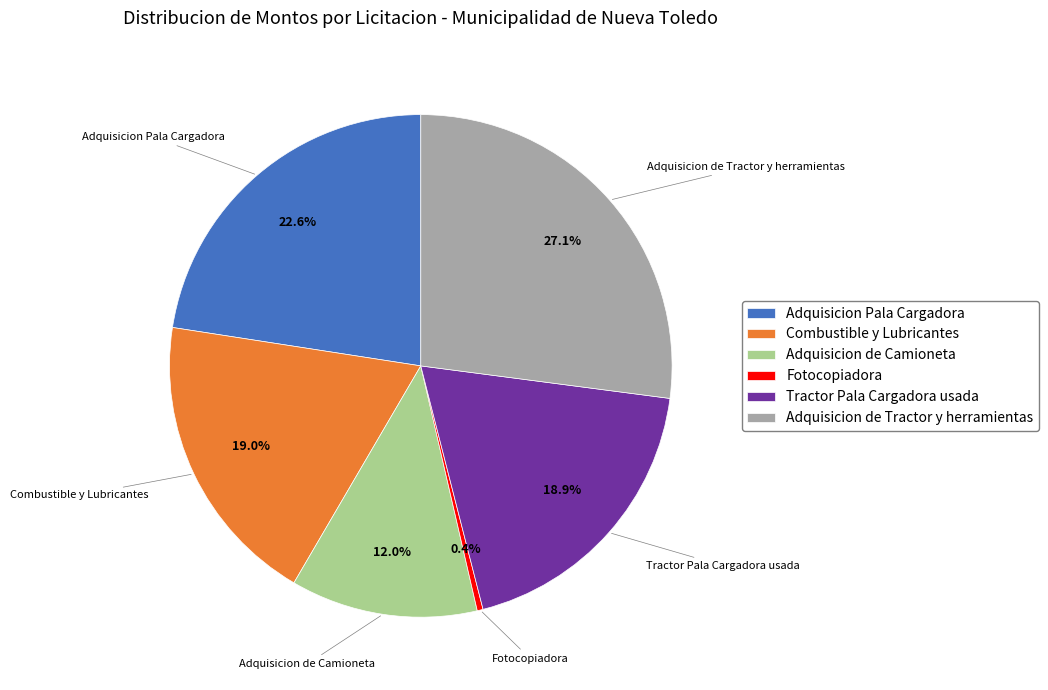

Combined, what portion of the pie is Adquisicion Pala Cargadora and Combustible y Lubricantes?

41.6%